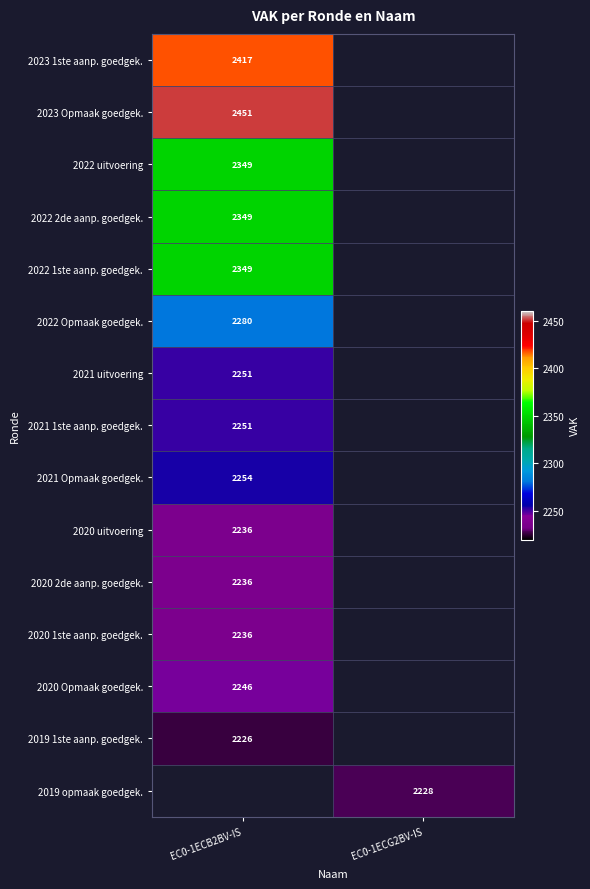

Which category has the lowest value across all series?

EC0-1ECB2BV-IS